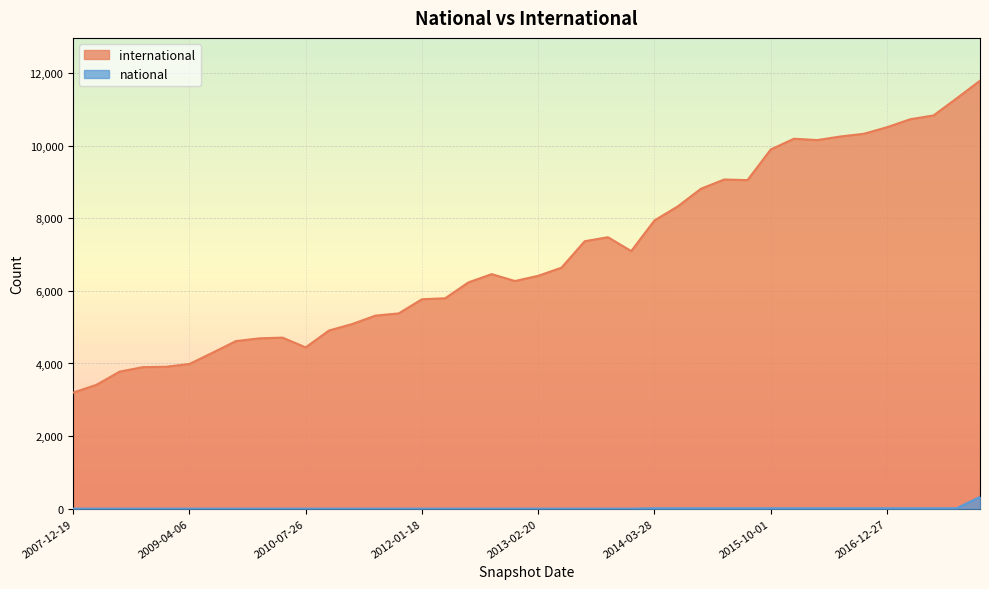

What is the minimum value shown in the chart?

1